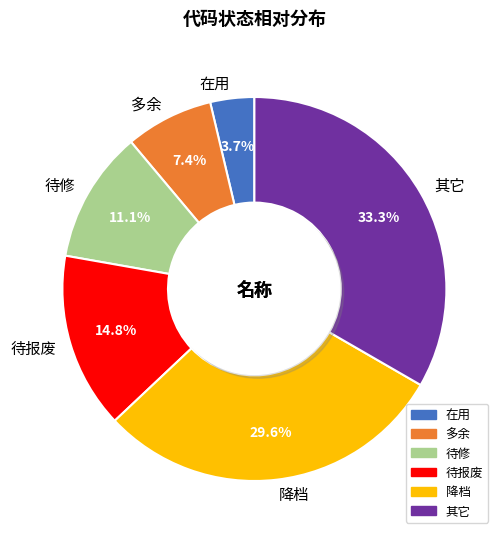

To the nearest percent, what is the difference between the largest and smallest slice percentages?

30%